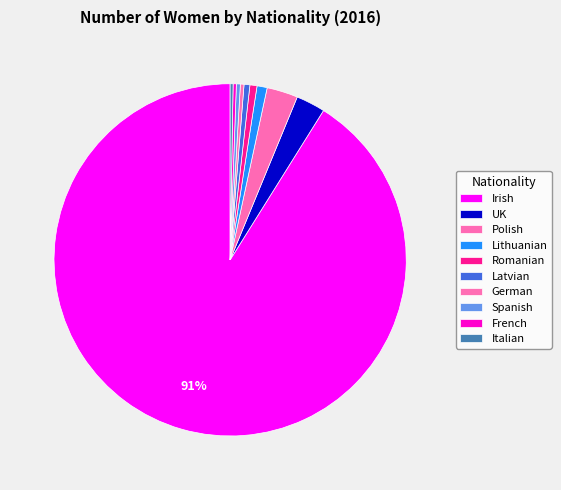

Does any single category account for the majority?

Yes